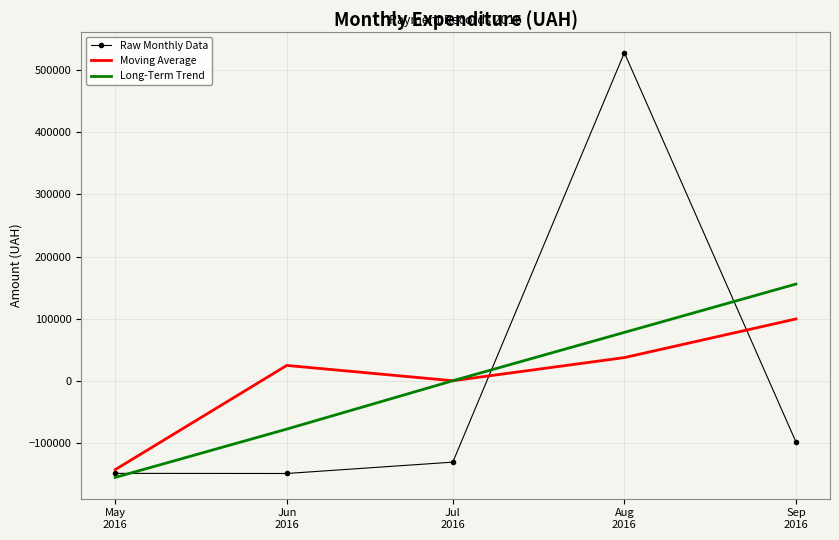

Read the Raw Monthly Data value at Aug
2016.

528311.1